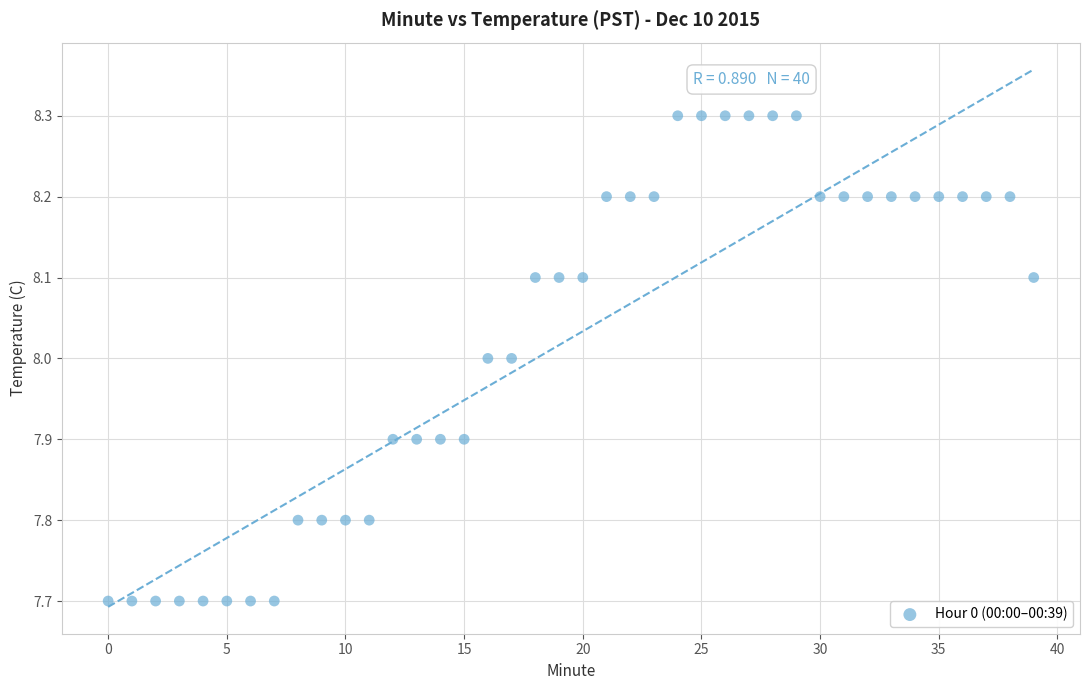

What is the range of Y values (max minus min)?

0.6